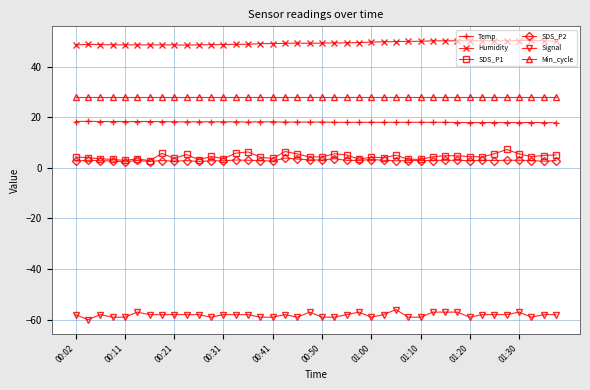

True or false: SDS_P1 and Min_cycle cross at least once.

False